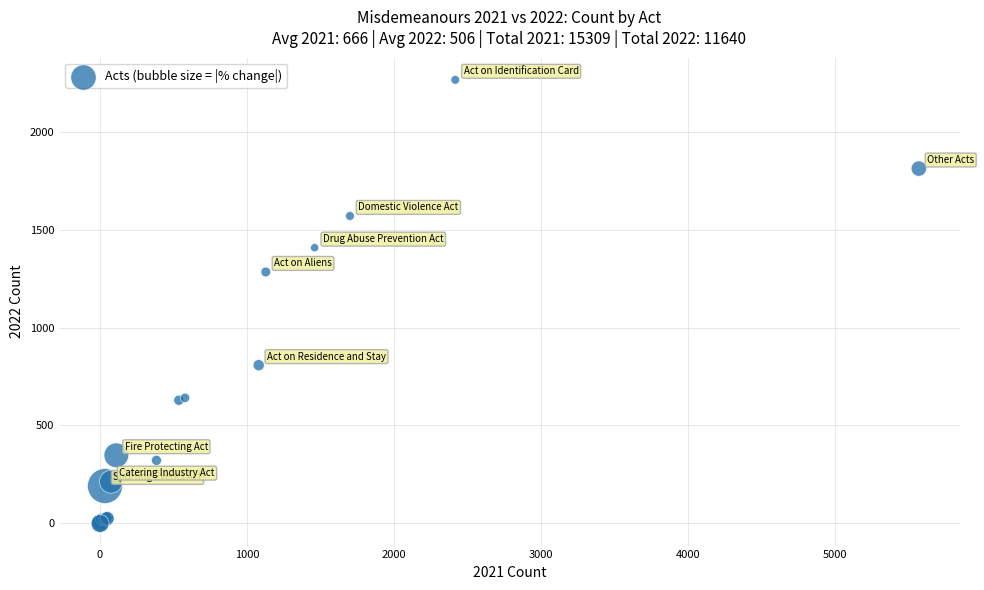

What Y value in the scatter plot is closest to 1132?

1284